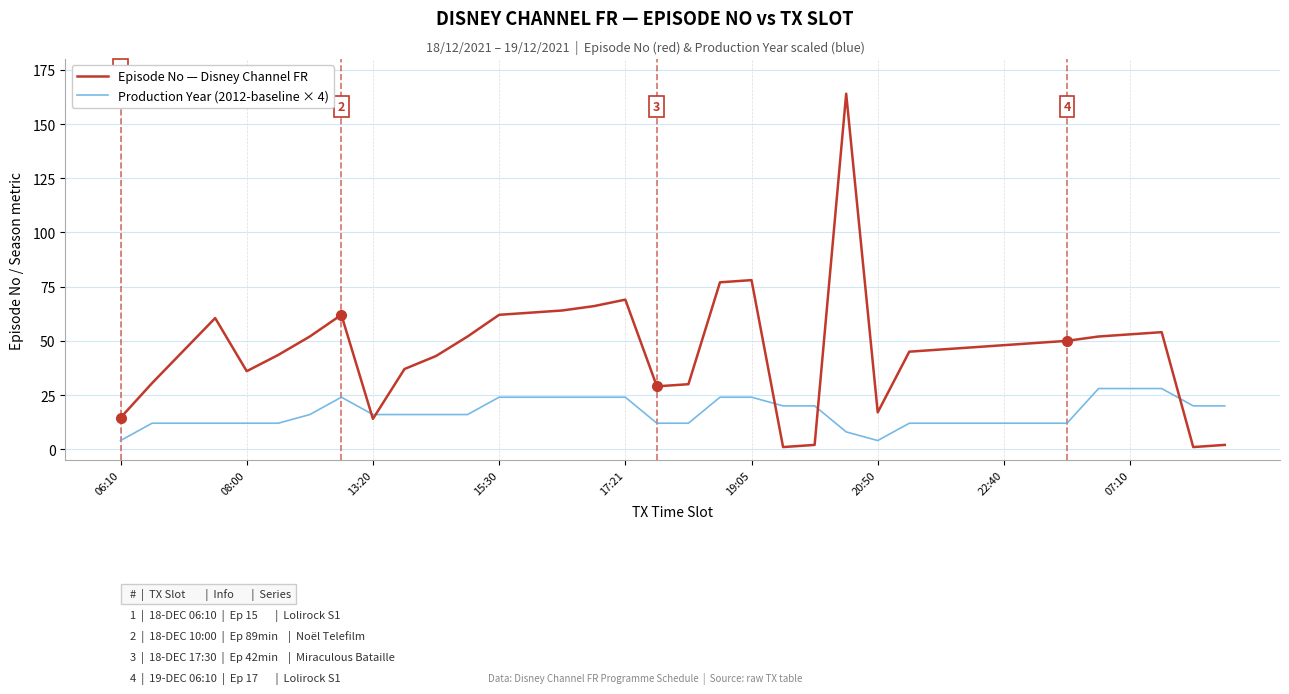

What is the greatest value displayed?

164.0